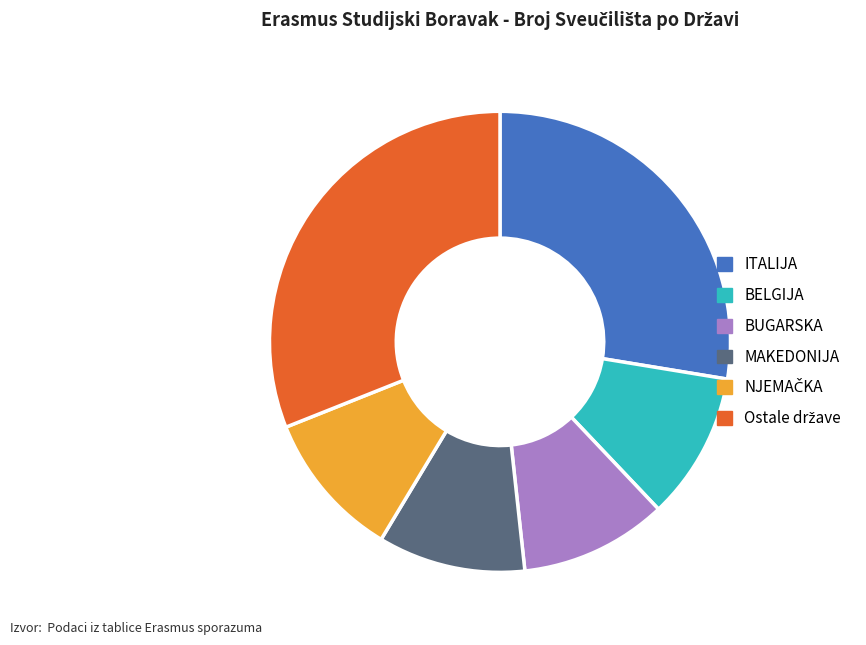

Does ITALIJA account for over 50% of the chart?

No